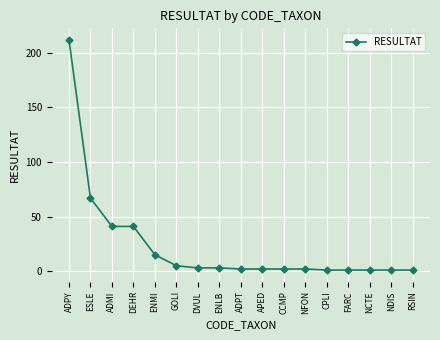

What is the maximum value shown in the chart?

212